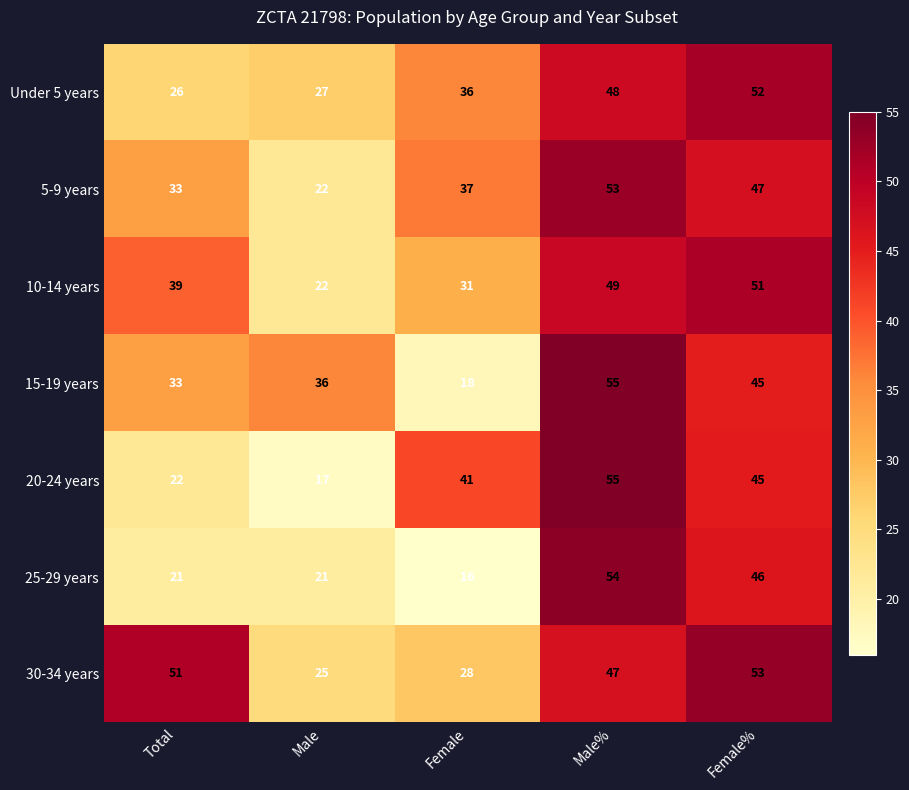

The 10-14 years series shows 51 at Female%. True or false?

True